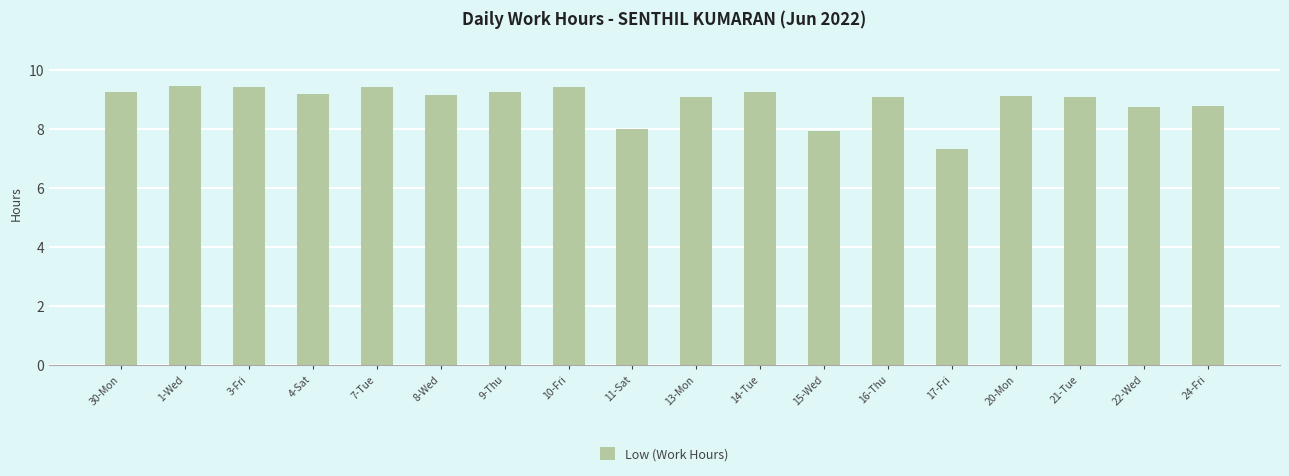

Where does the data first go above 9?

30-Mon